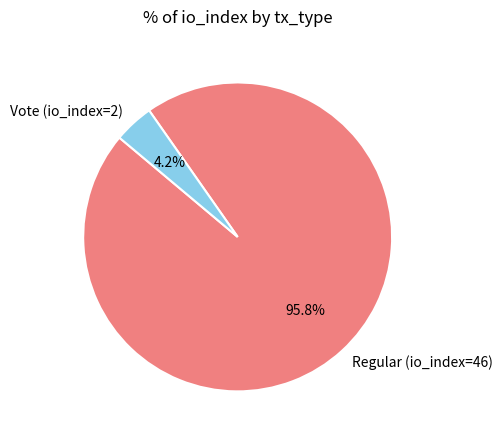

To the nearest percent, what is the difference between the largest and smallest slice percentages?

92%